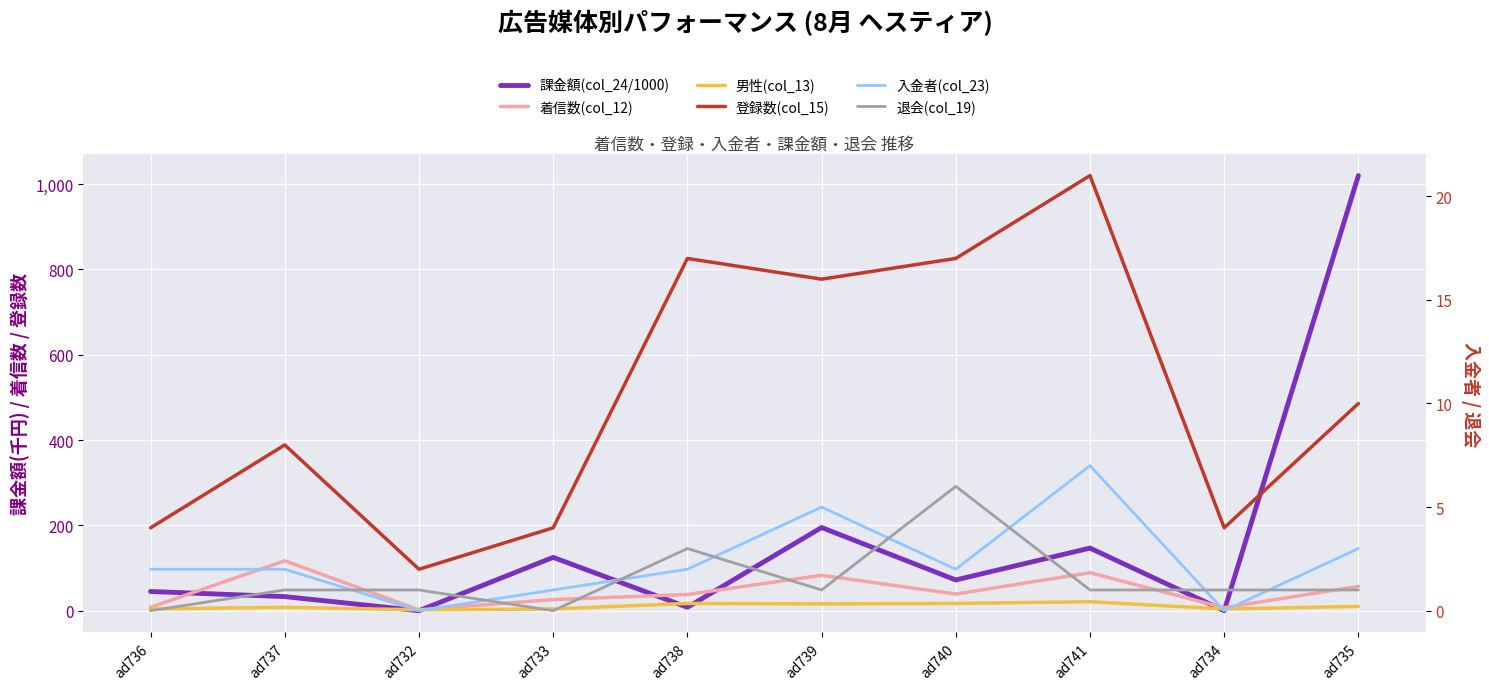

Which series has the largest total across all categories?

課金額(col_24/1000)